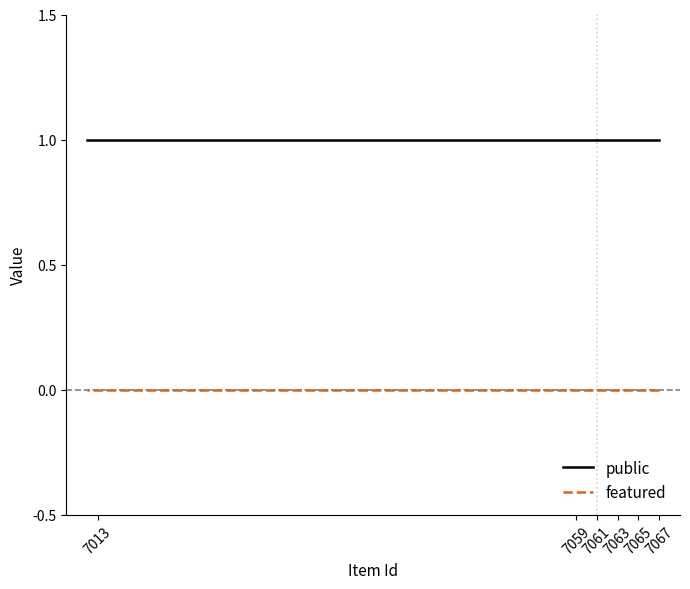

What is the label of the 9th point from the right?

7061